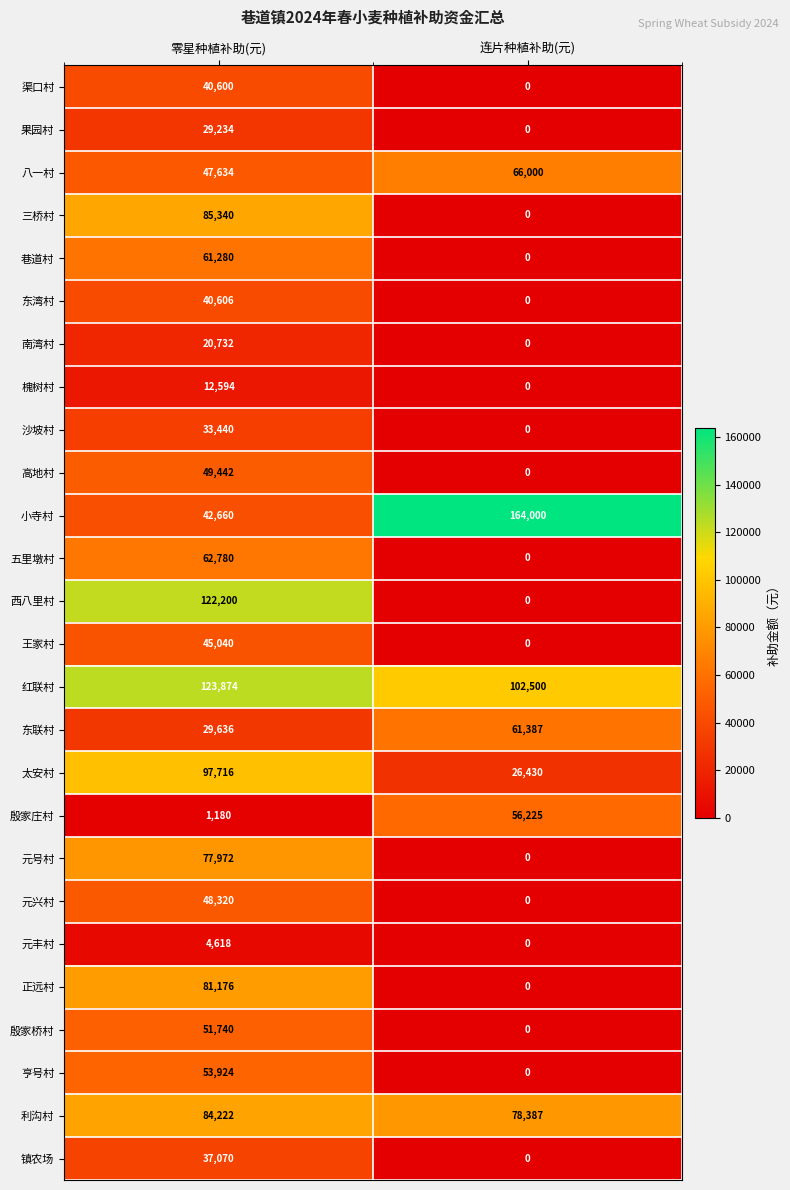

Rank the series by their maximum value, from highest to lowest.

小寺村, 红联村, 西八里村, 太安村, 三桥村, 利沟村, 正远村, 元号村, 八一村, 五里墩村, 东联村, 巷道村, 殷家庄村, 亨号村, 殷家桥村, 高地村, 元兴村, 王家村, 东湾村, 渠口村, 镇农场, 沙坡村, 果园村, 南湾村, 槐树村, 元丰村